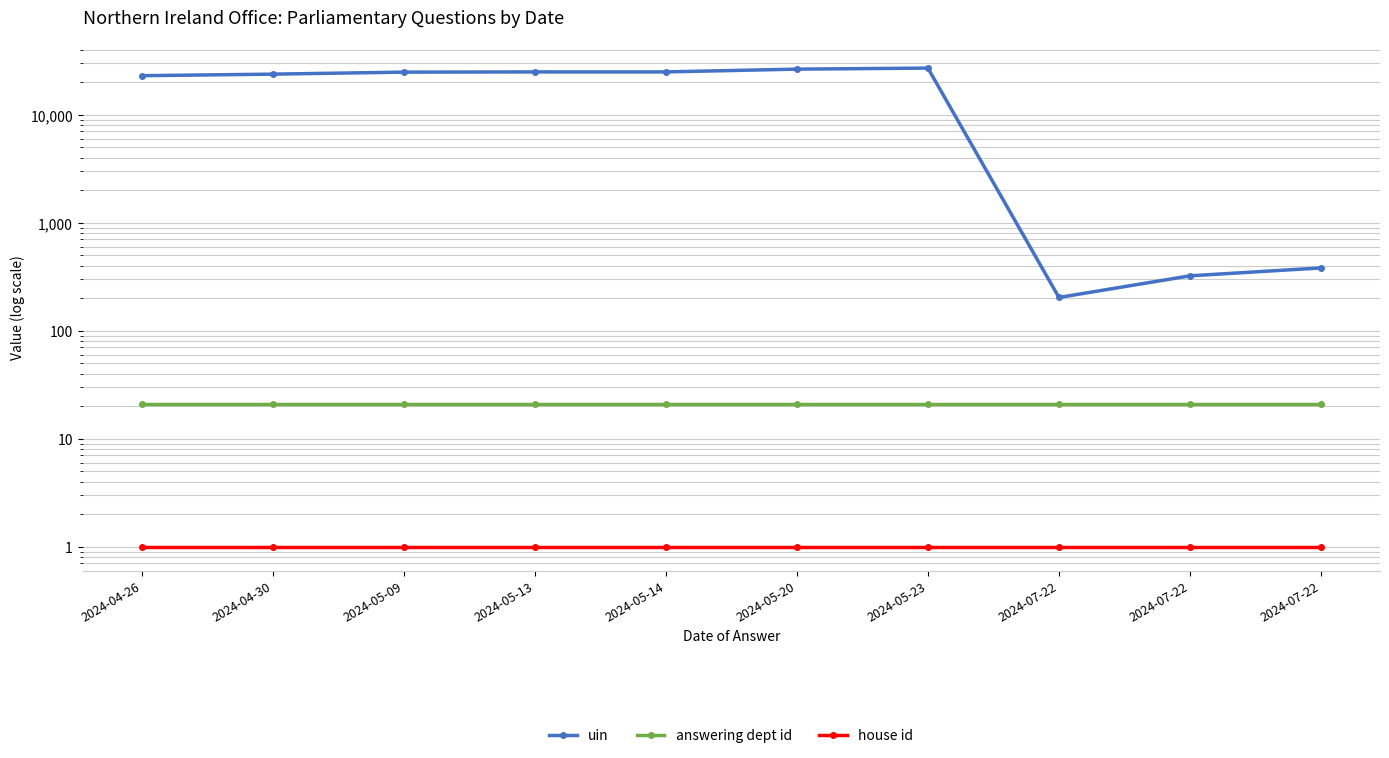

Which category has the highest value in the answering dept id series?

2024-04-26